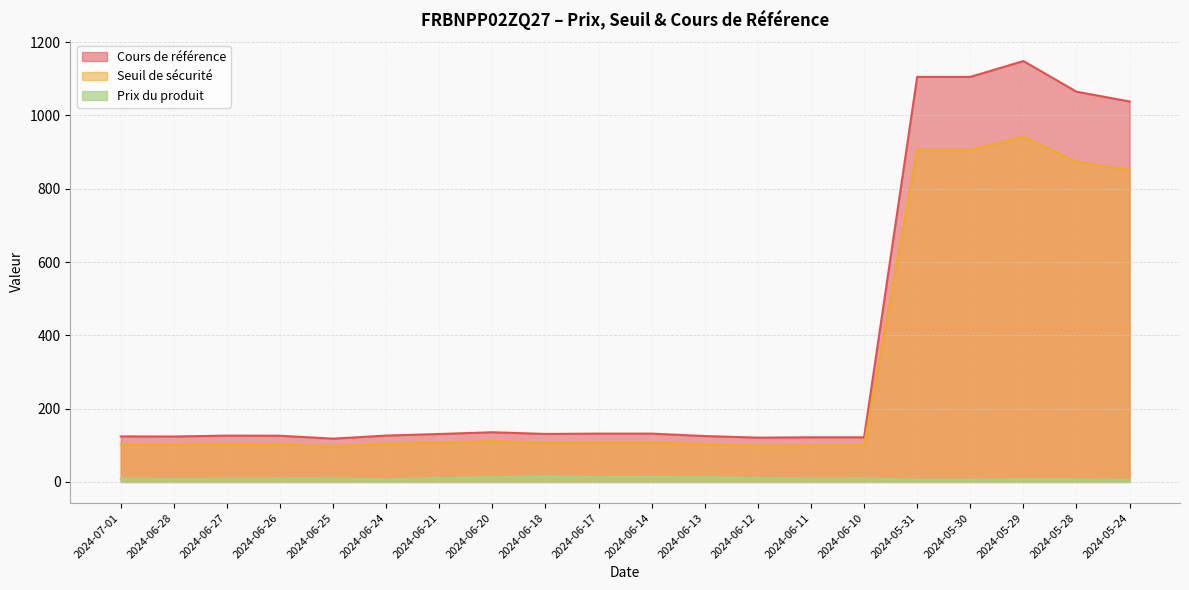

At which category does Cours de référence reach its first local valley?

2024-06-28